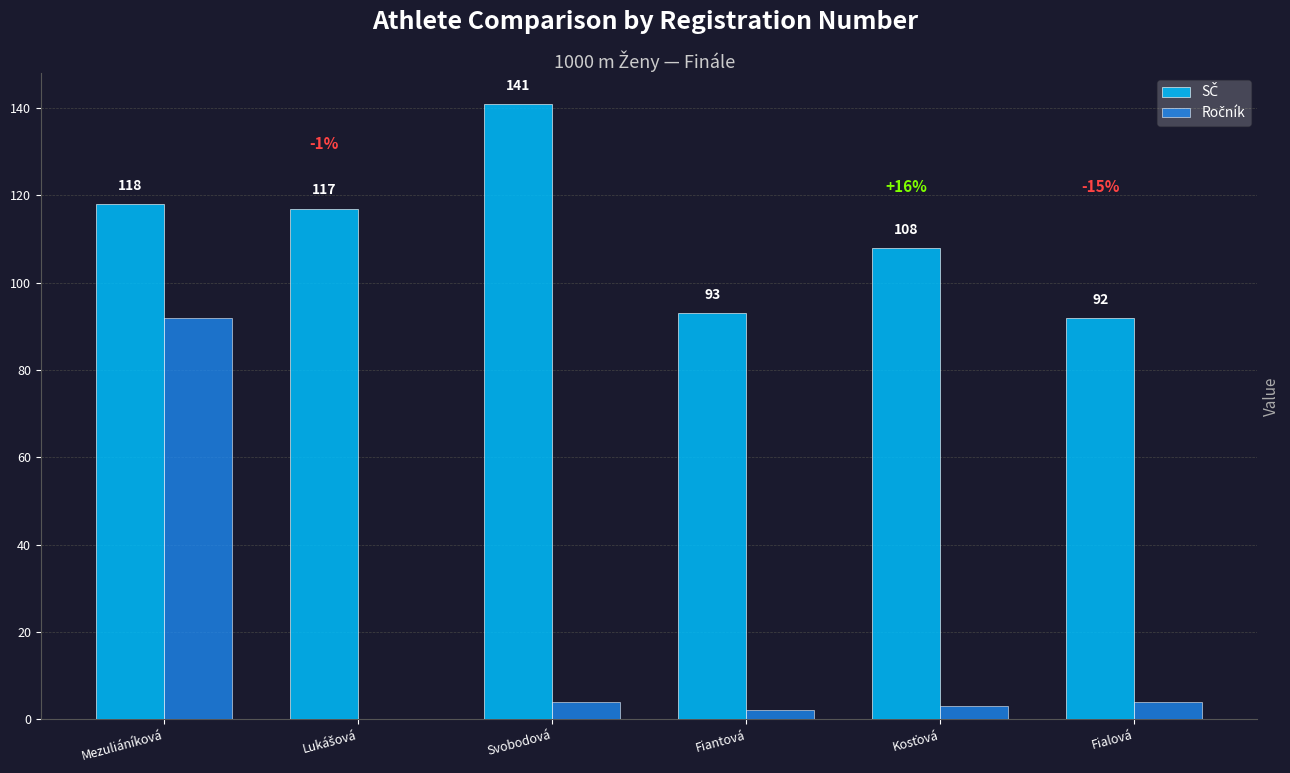

At which category is the sum across all series the highest?

Mezuliáníková